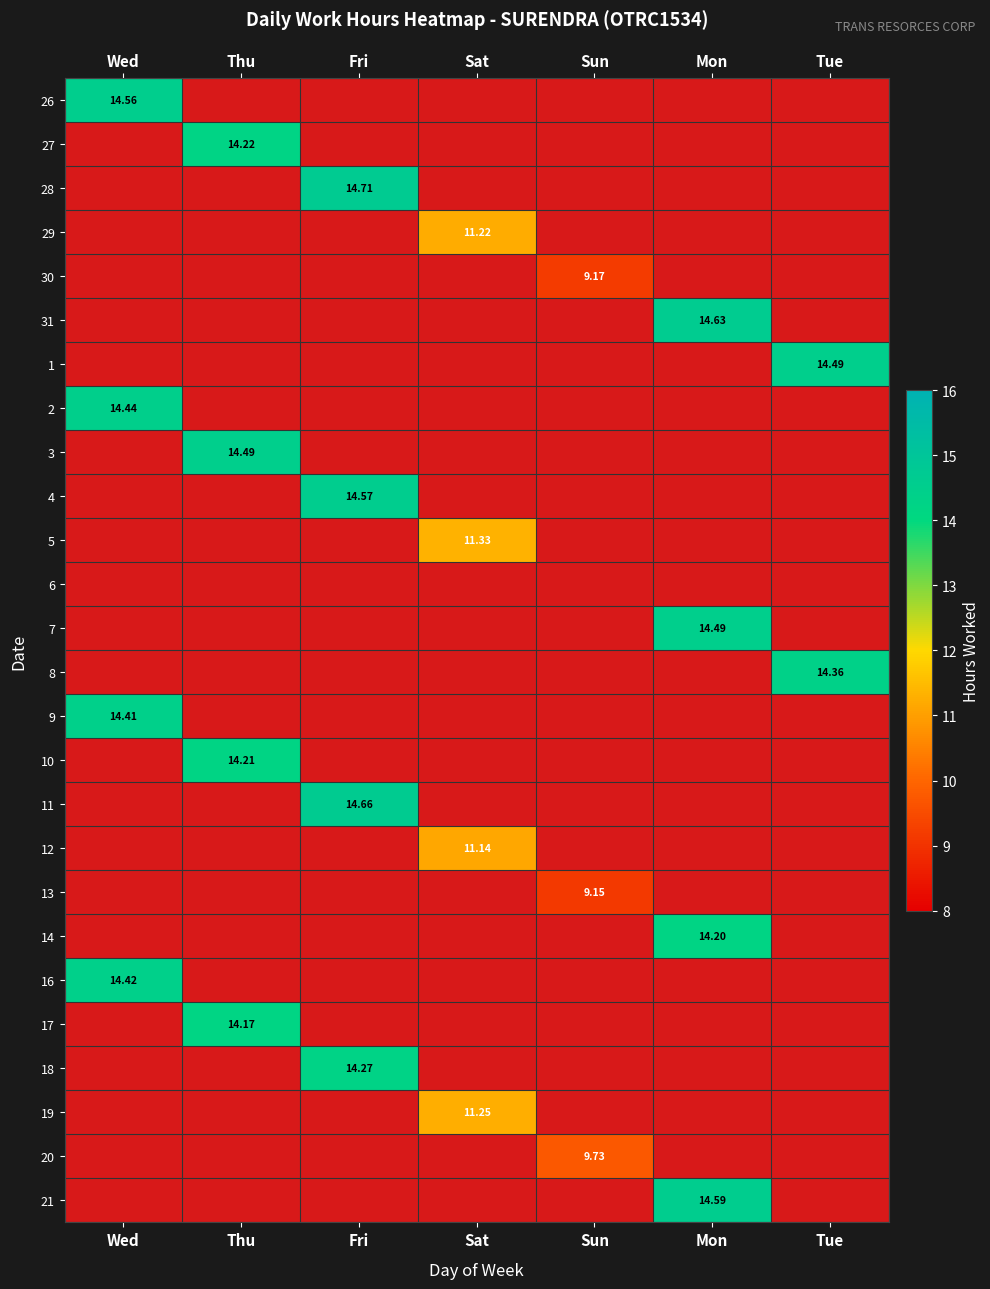

How many categories are shown in the chart?

7